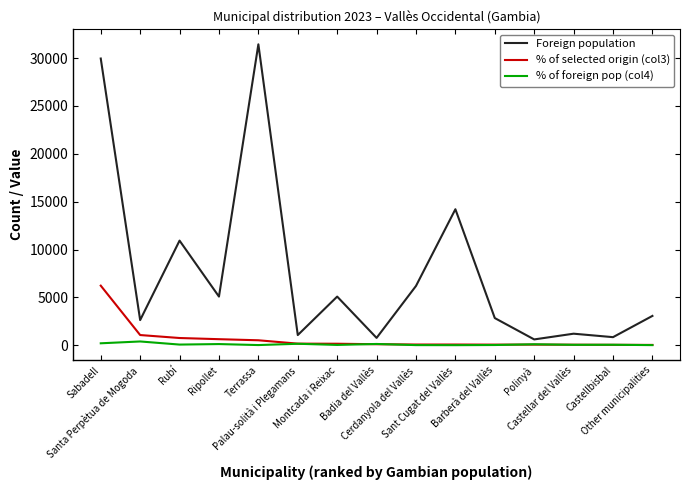

How many distinct data groups are displayed?

3